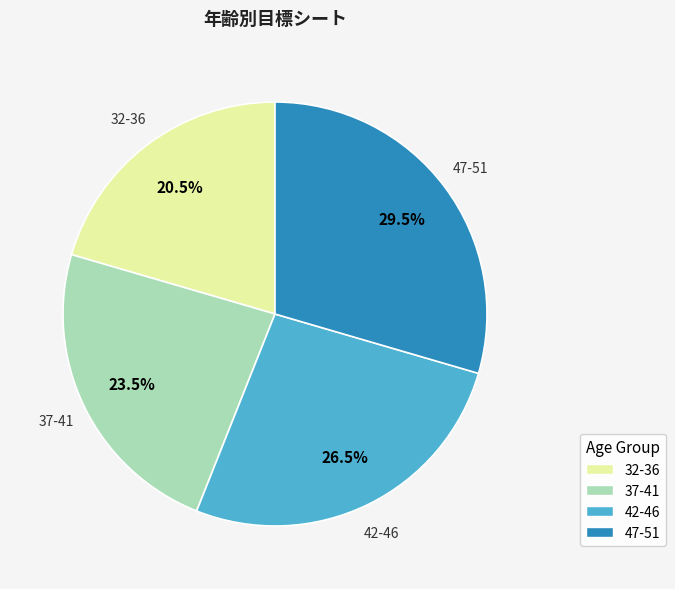

Is there a majority slice in this chart?

No